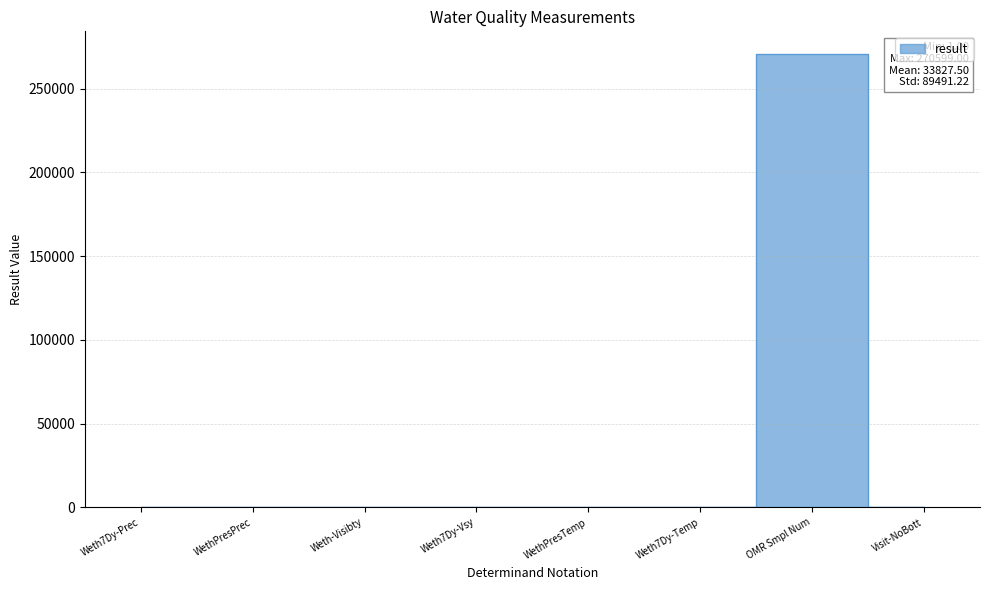

Rank the categories by value from lowest to highest.

Visit-NoBott, Weth7Dy-Prec, WethPresPrec, Weth-Visibty, Weth7Dy-Vsy, WethPresTemp, Weth7Dy-Temp, OMR Smpl Num